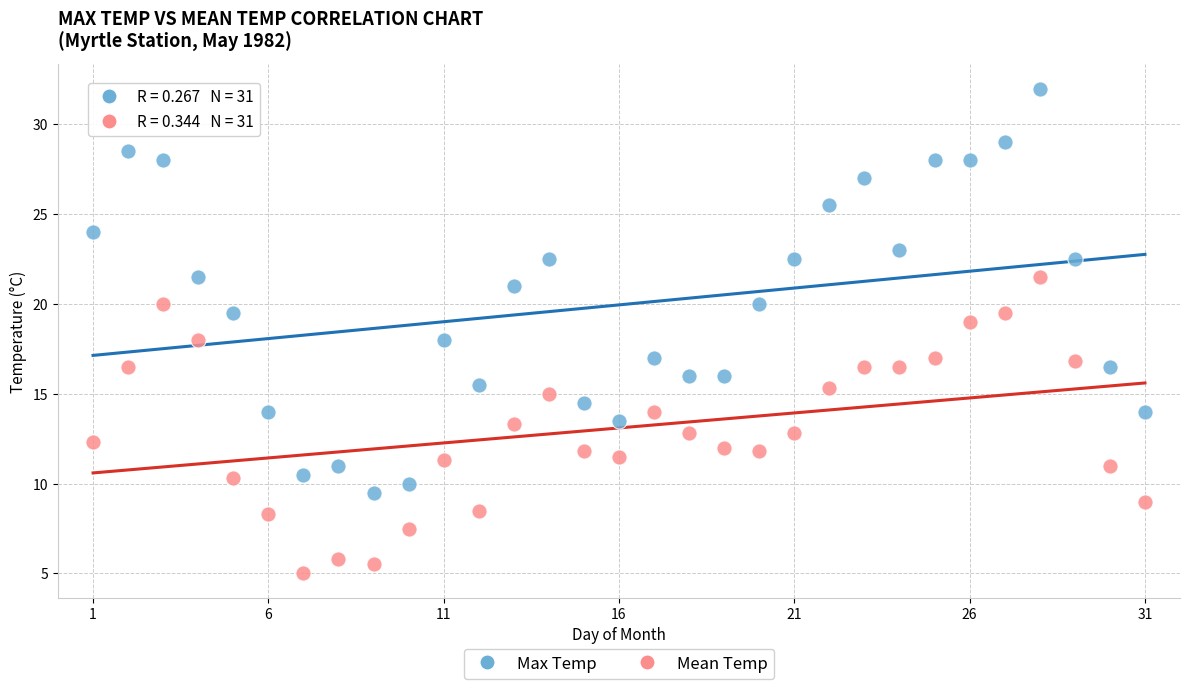

What is the X range (max minus min) for the scatter plot?

30.0